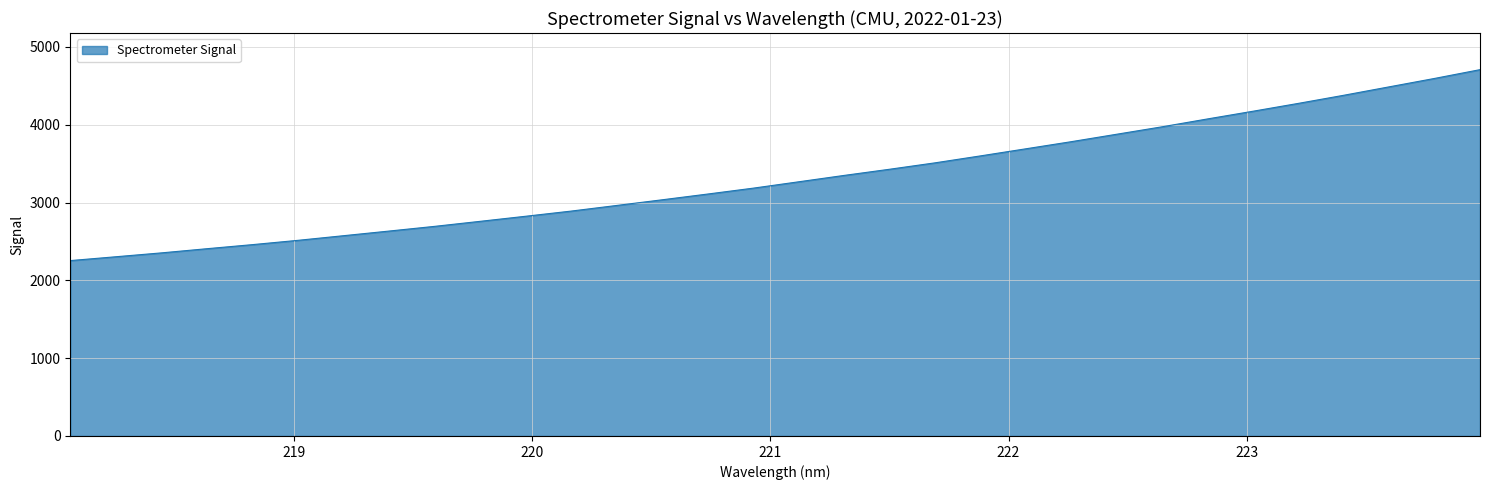

What is the difference between the maximum and minimum values?

2454.2